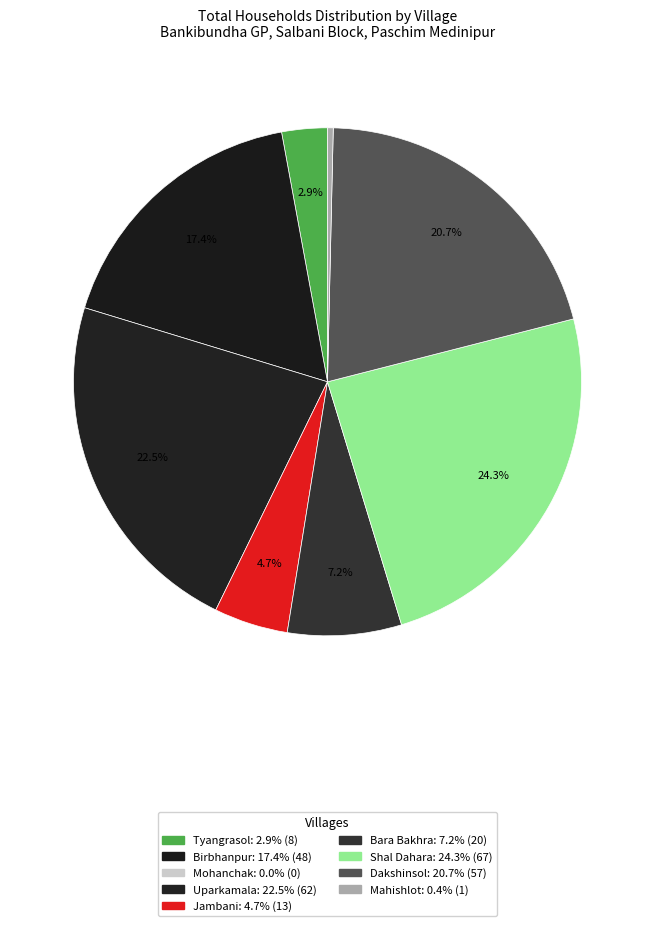

How many segments does this pie chart have?

8